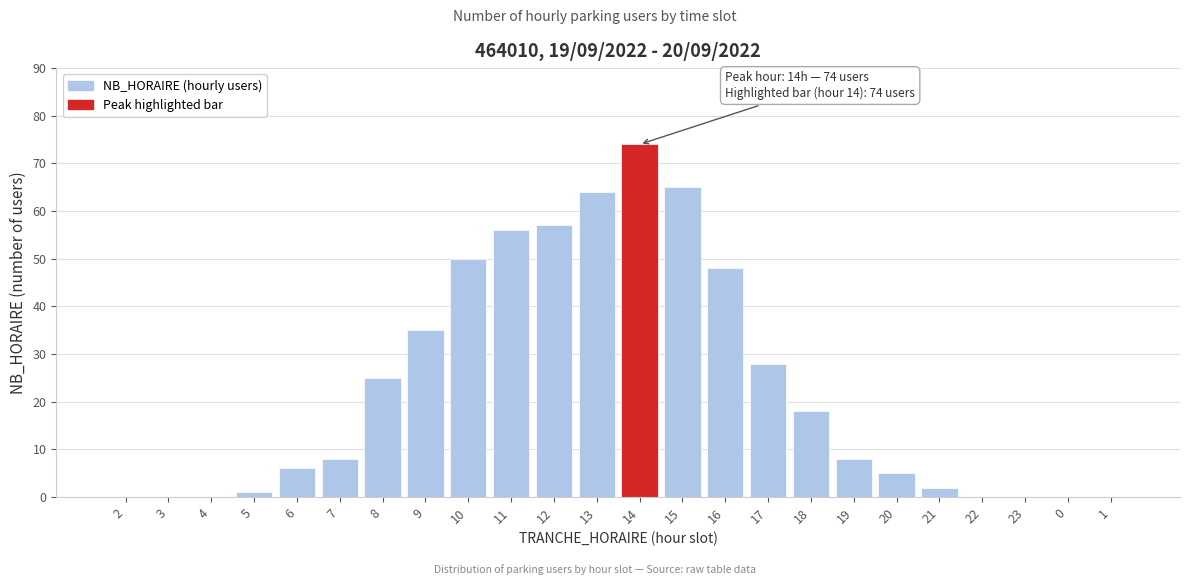

Reading left to right, what are all the values shown in this chart?

2=0	3=0	4=0	5=1	6=6	7=8	8=25	9=35	10=50	11=56	12=57	13=64	14=74	15=65	16=48	17=28	18=18	19=8	20=5	21=2	22=0	23=0	0=0	1=0